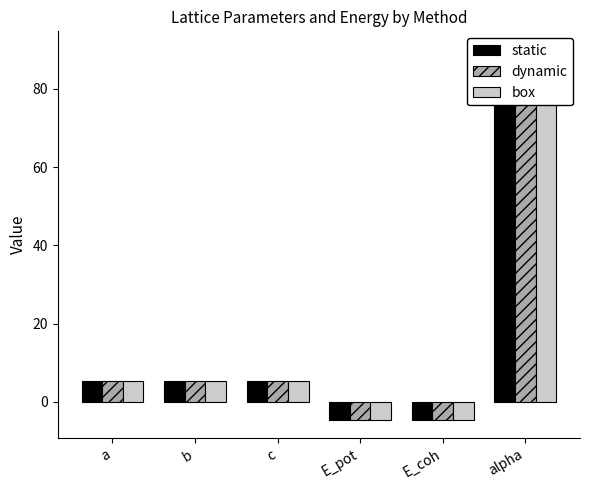

What position from the left is a?

1